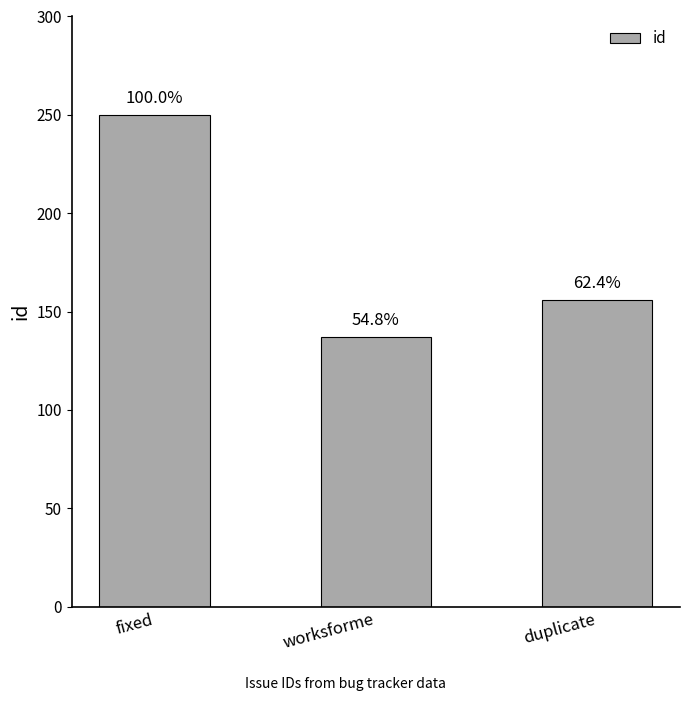

Rank the categories by value from highest to lowest.

fixed, duplicate, worksforme